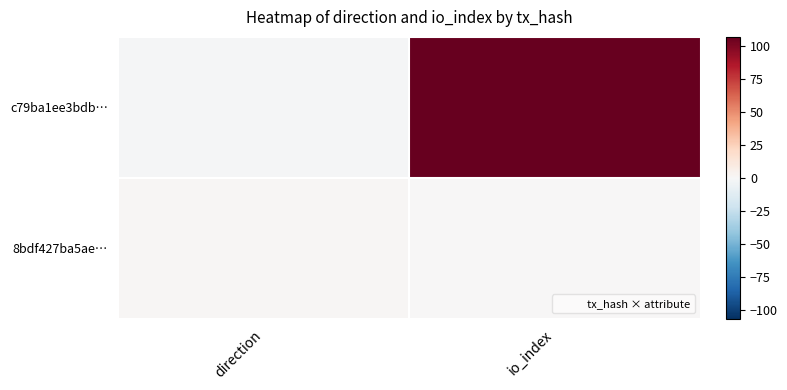

Which series changed the most between direction and io_index?

c79ba1ee3bdb…